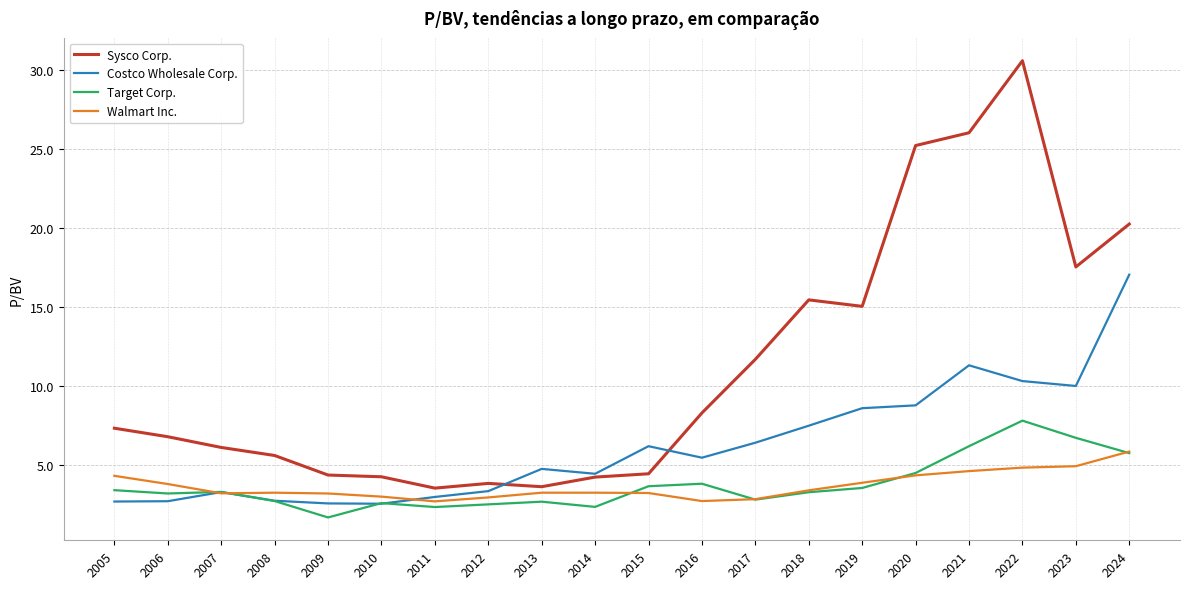

Which series has the widest spread of values?

Sysco Corp.